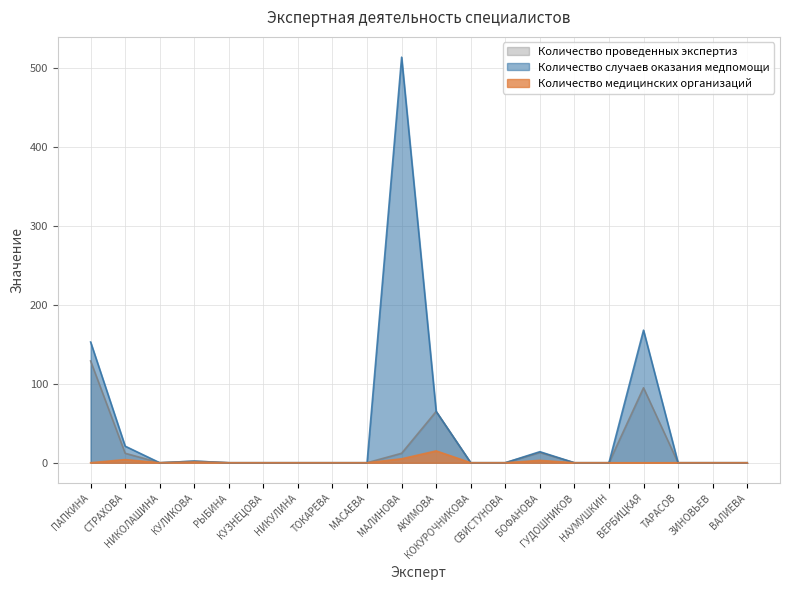

How many values in Количество медицинских организаций are above zero?

5